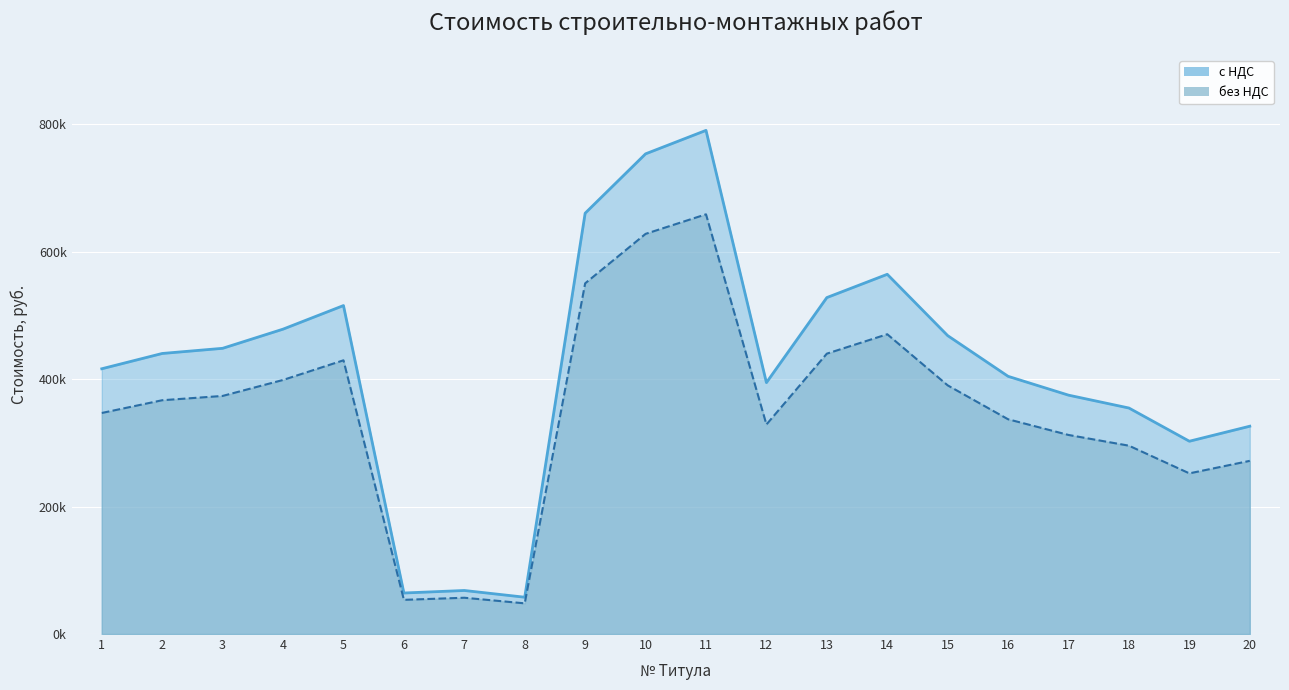

Where is the first local maximum for с НДС?

5